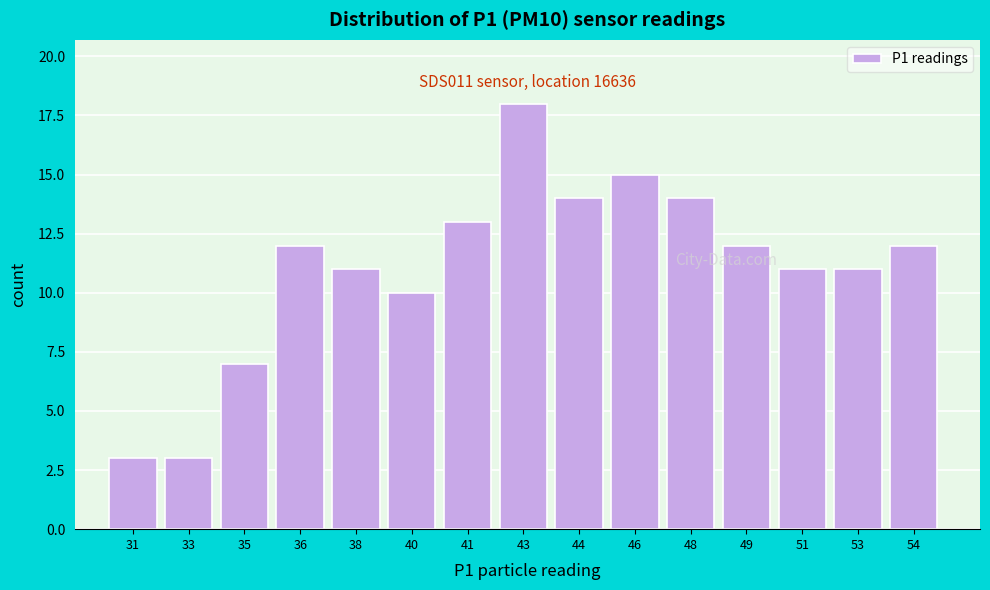

Reading right to left, transcribe all the data shown in this chart.

54=12	53=11	51=11	49=12	48=14	46=15	44=14	43=18	41=13	40=10	38=11	36=12	35=7	33=3	31=3